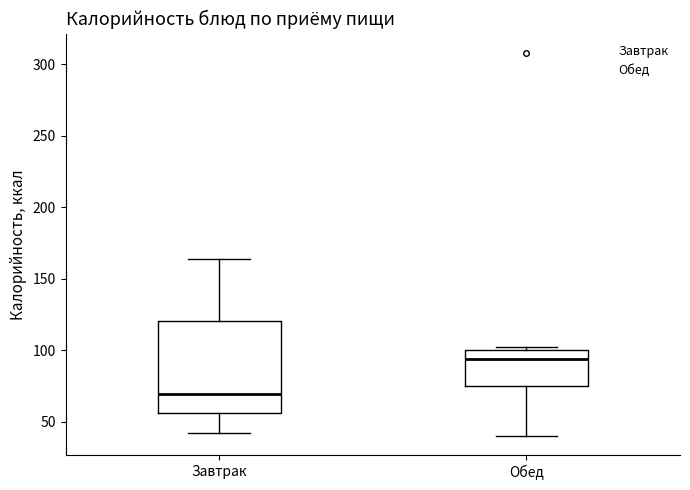

Where does the median line of the box for Обед sit on the y-axis? The values are not printed on the chart, so give them approximately, as read against the axis.

95